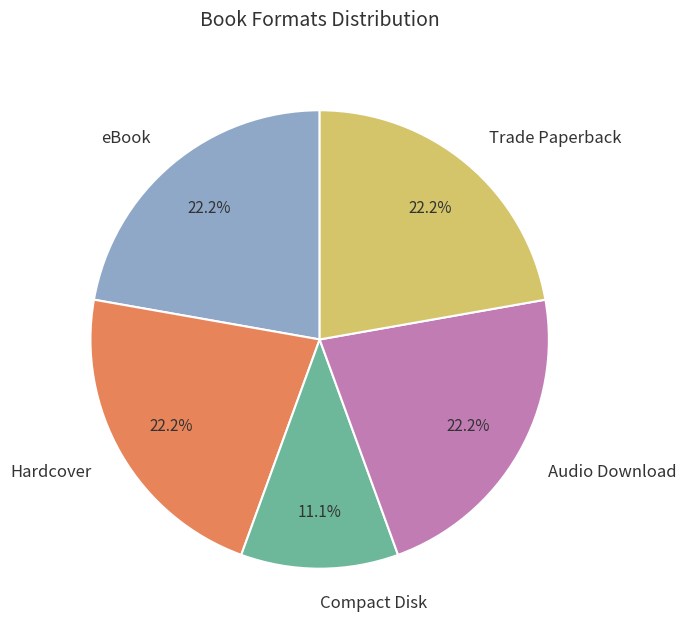

How many segments does this pie chart have?

5